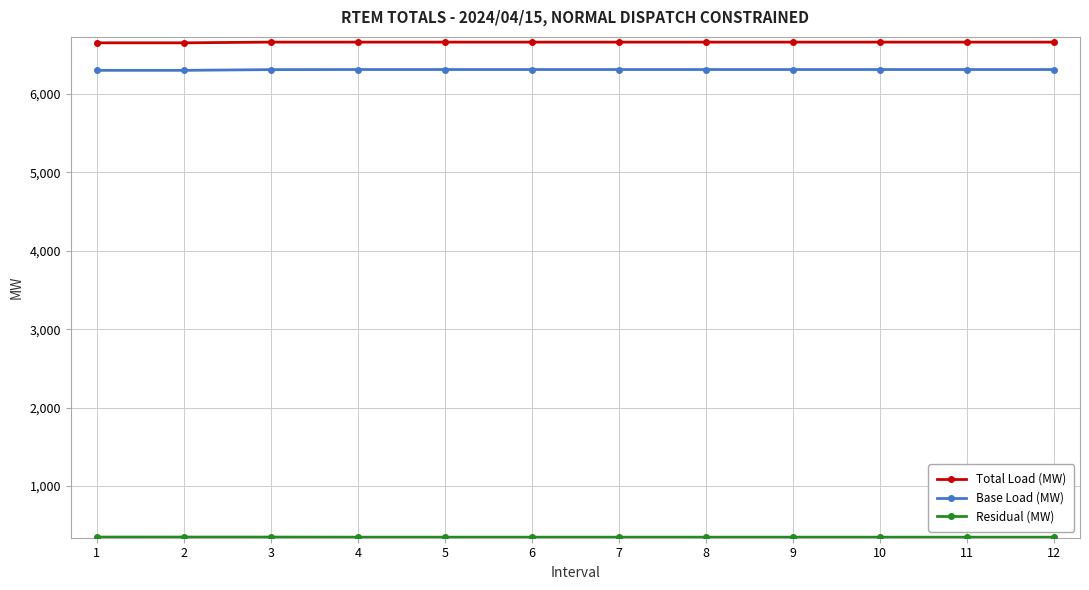

True or false: Total Load (MW) and Base Load (MW) intersect in this chart.

False